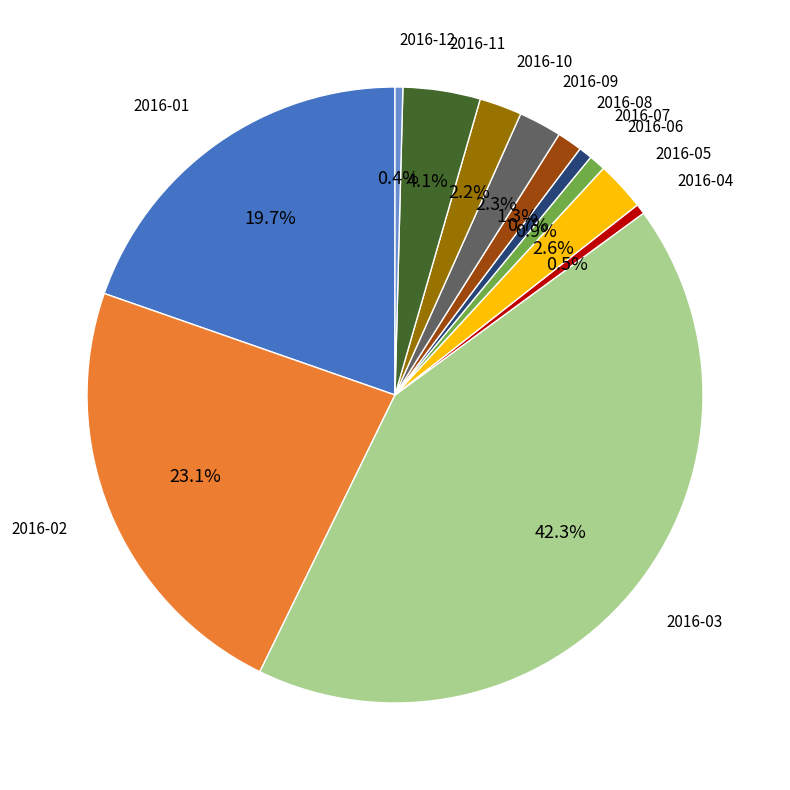

Is there any slice that represents more than half of the pie?

No